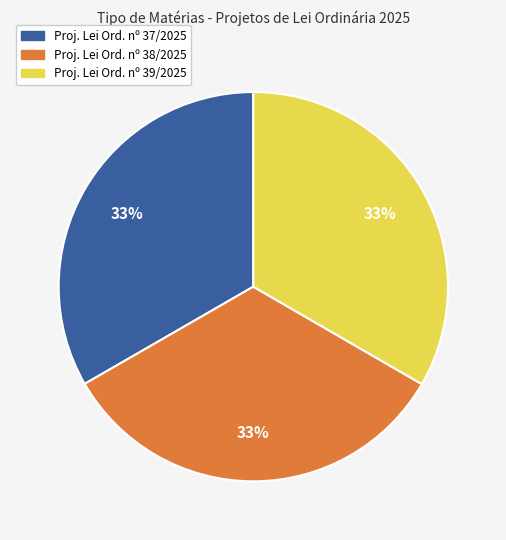

Does any single category account for the majority?

No